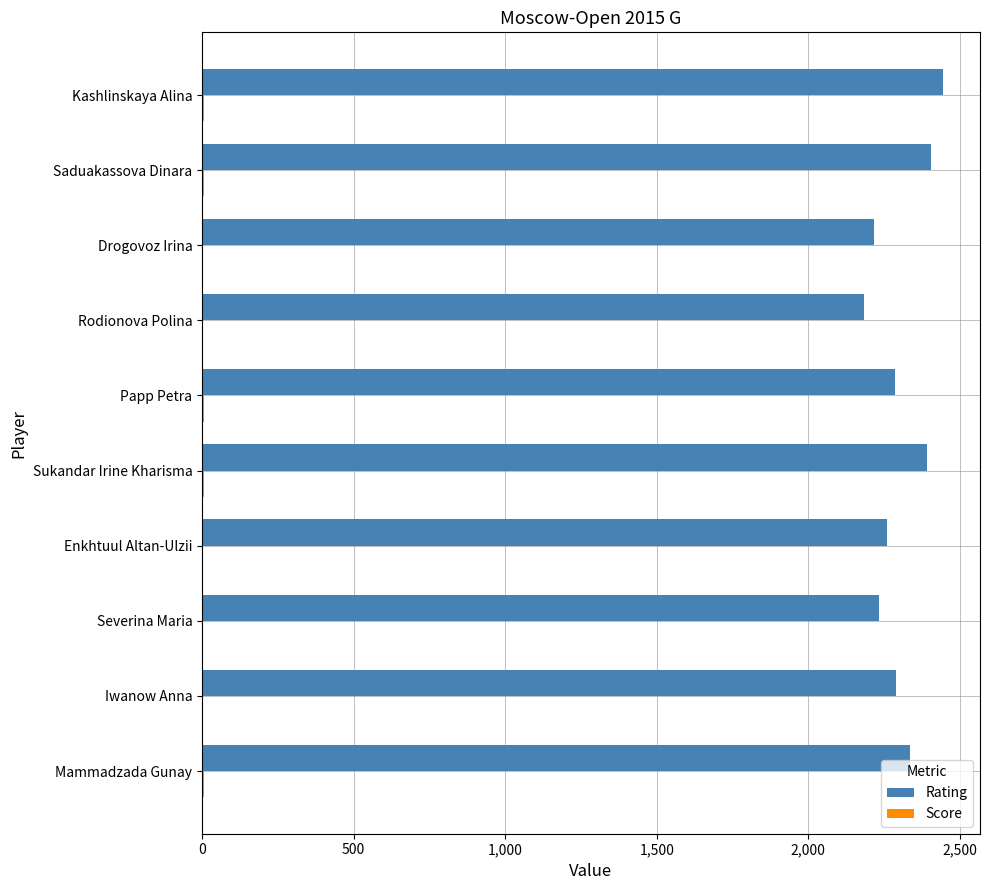

True or false: Rating has a value of 2233.0 at Severina Maria.

True